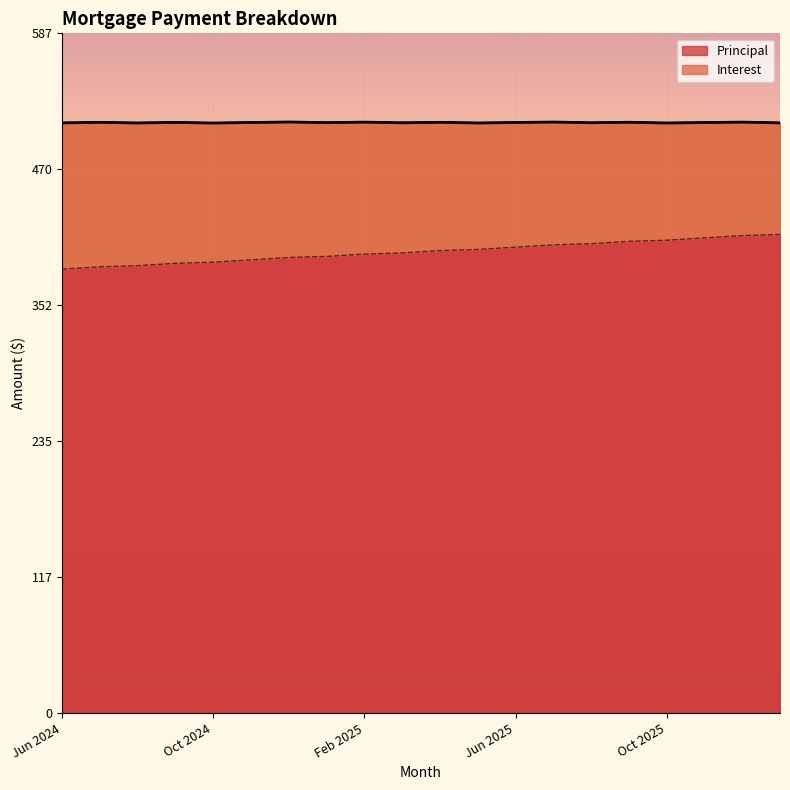

The Principal series shows 413 at Dec 2025. True or false?

True